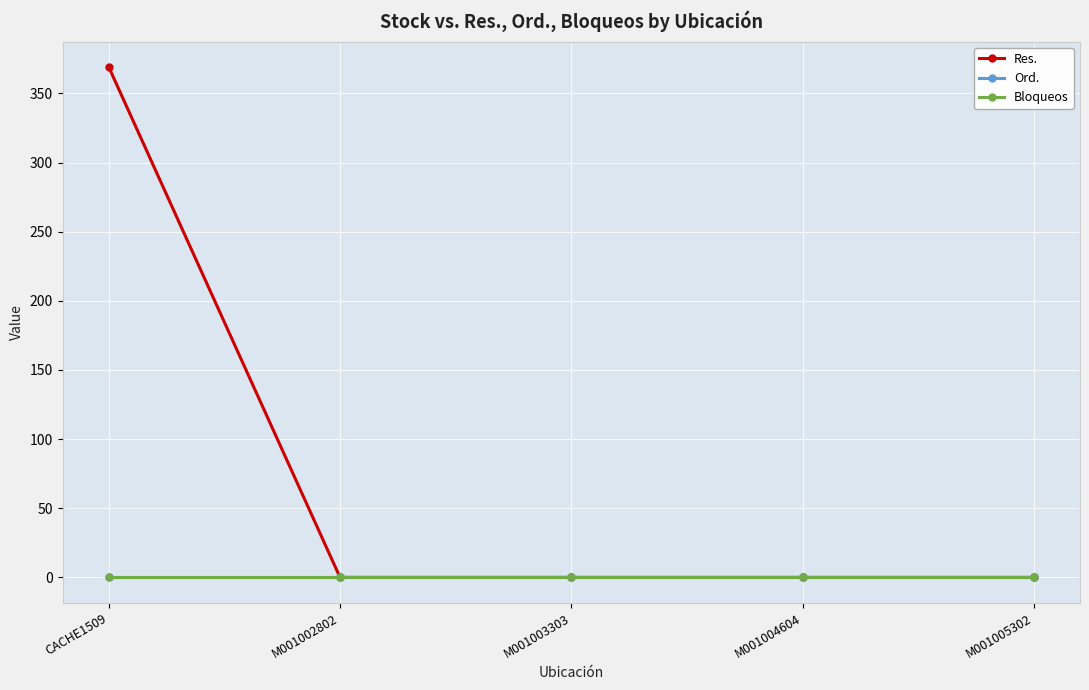

Is this an area chart (filled region under the line)?

No